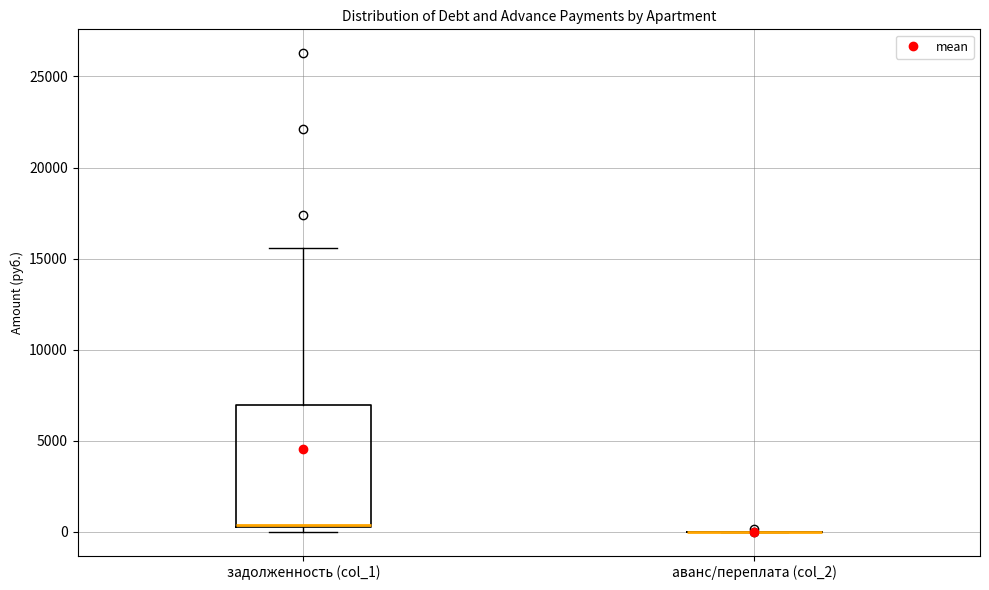

Reading left to right, read every box against the y-axis: the position of its median line, the range the box covers, and the ends of its whiskers. The values are not printed on the chart, so give them approximately, as read against the axis.

задолженность (col_1): median 500, box 0 to 7000, whiskers 0 (just below the box's lower edge) to 15500
аванс/переплата (col_2): box collapsed to a line at 0, whiskers 0 to 0